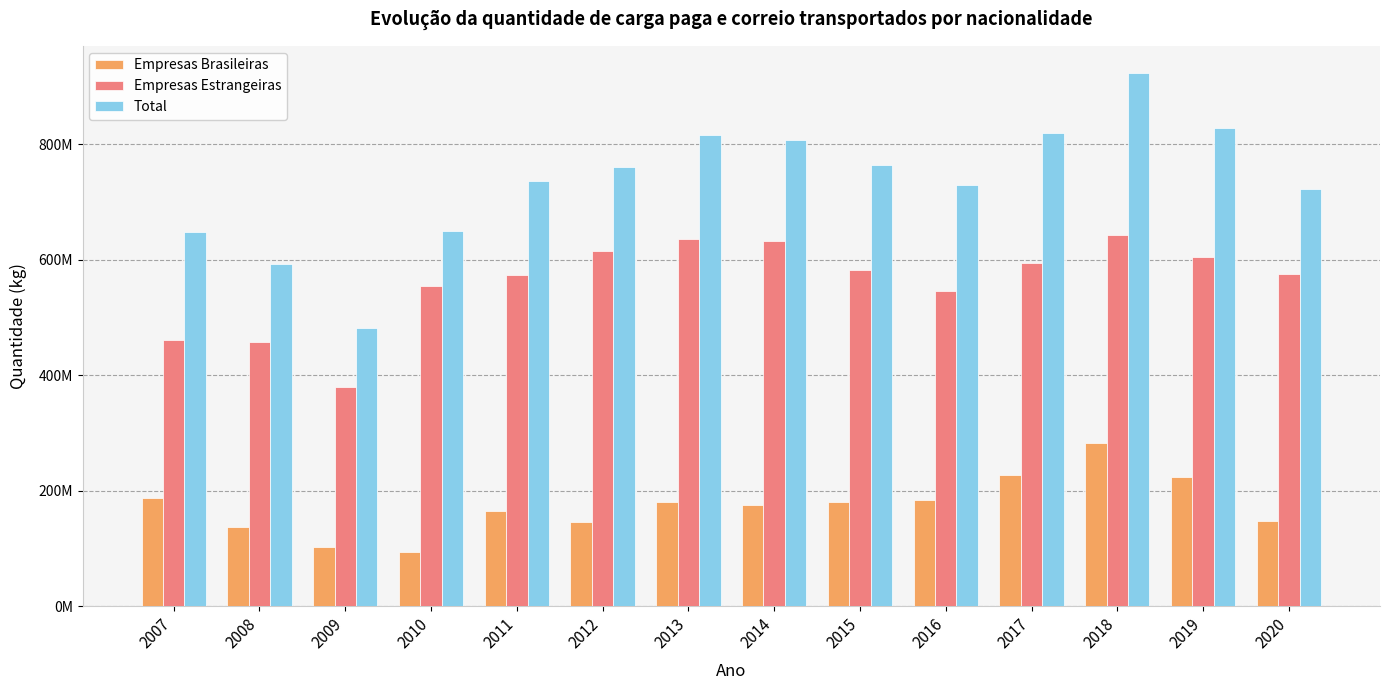

Which series has the largest total across all categories?

Total